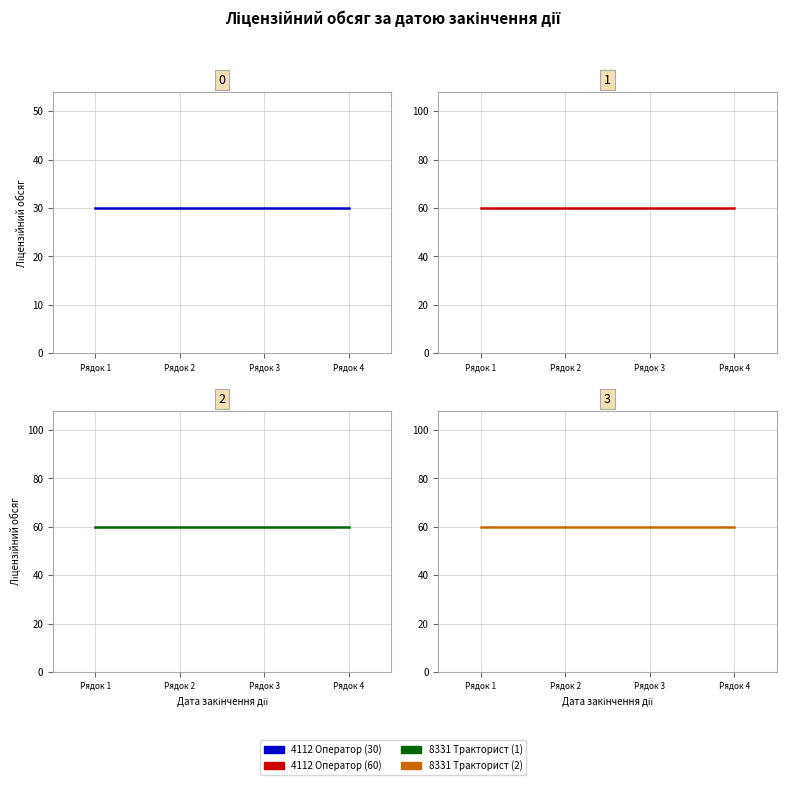

Which series has the largest total across all categories?

4112 Оператор (60)